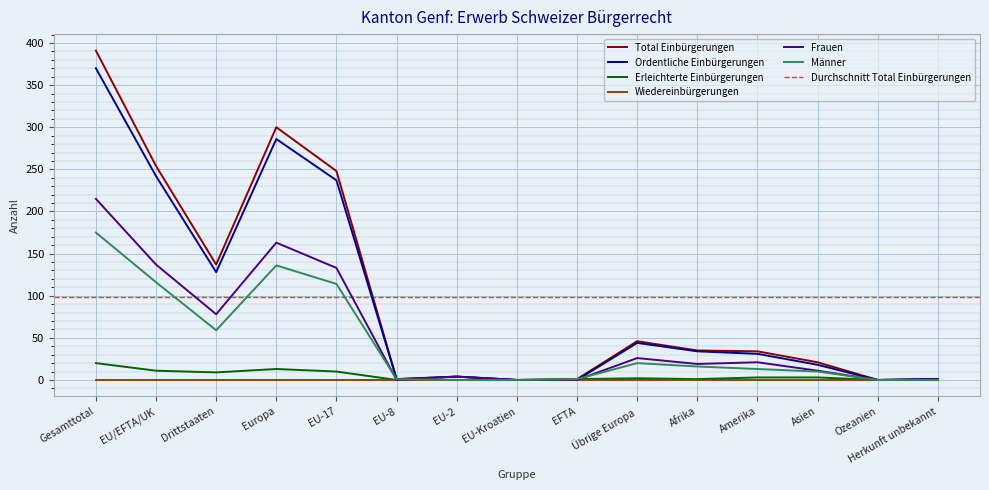

True or false: Frauen and Ordentliche Einbürgerungen intersect in this chart.

False